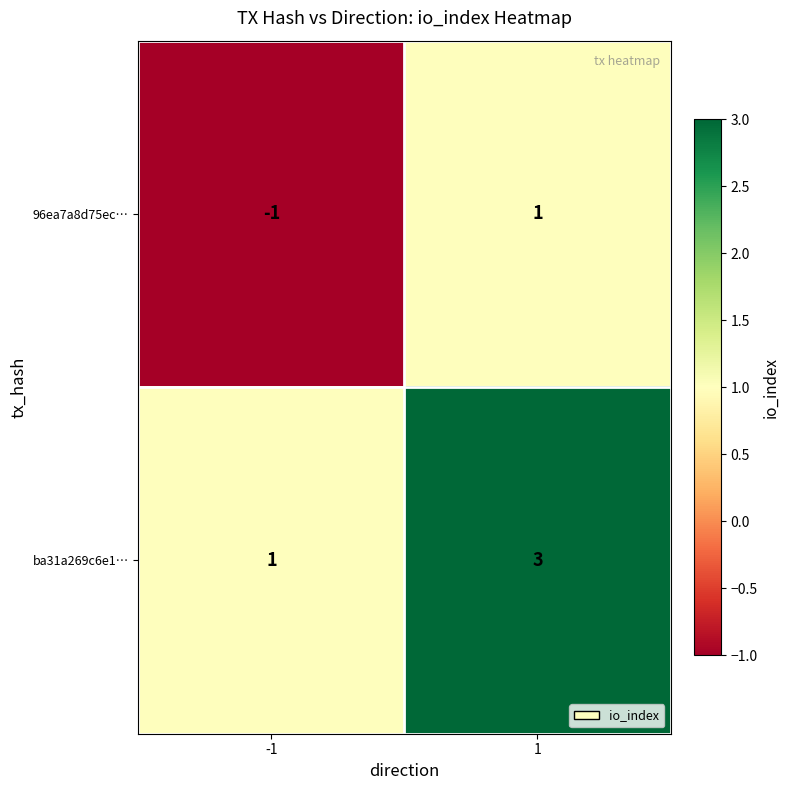

How many categories are shown in the chart?

2